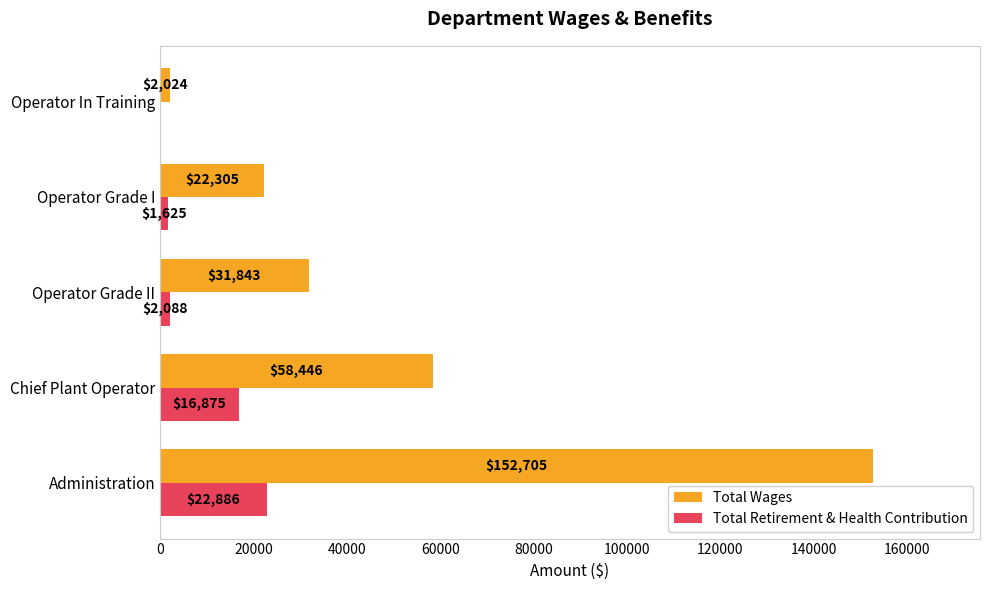

What are all the series names shown in the legend?

Total Wages, Total Retirement & Health Contribution